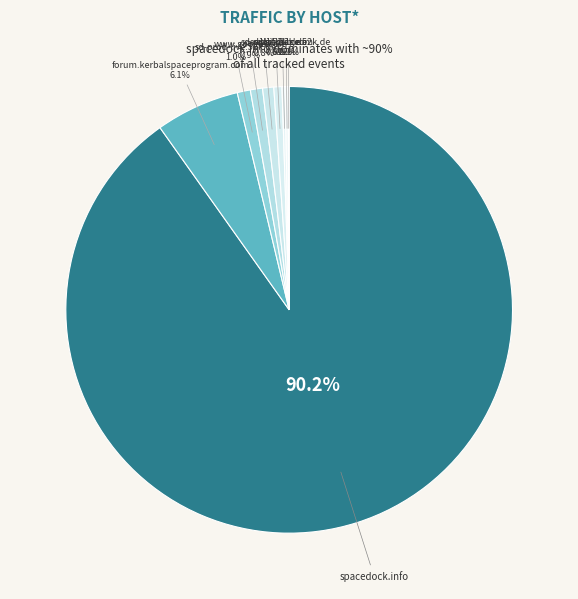

How many slices are in this pie chart?

9